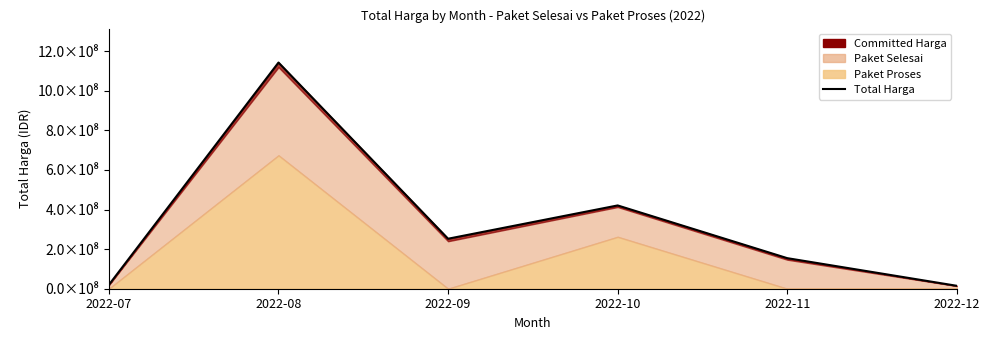

How many interior local valleys (lower than both neighbors) does the data have?

1